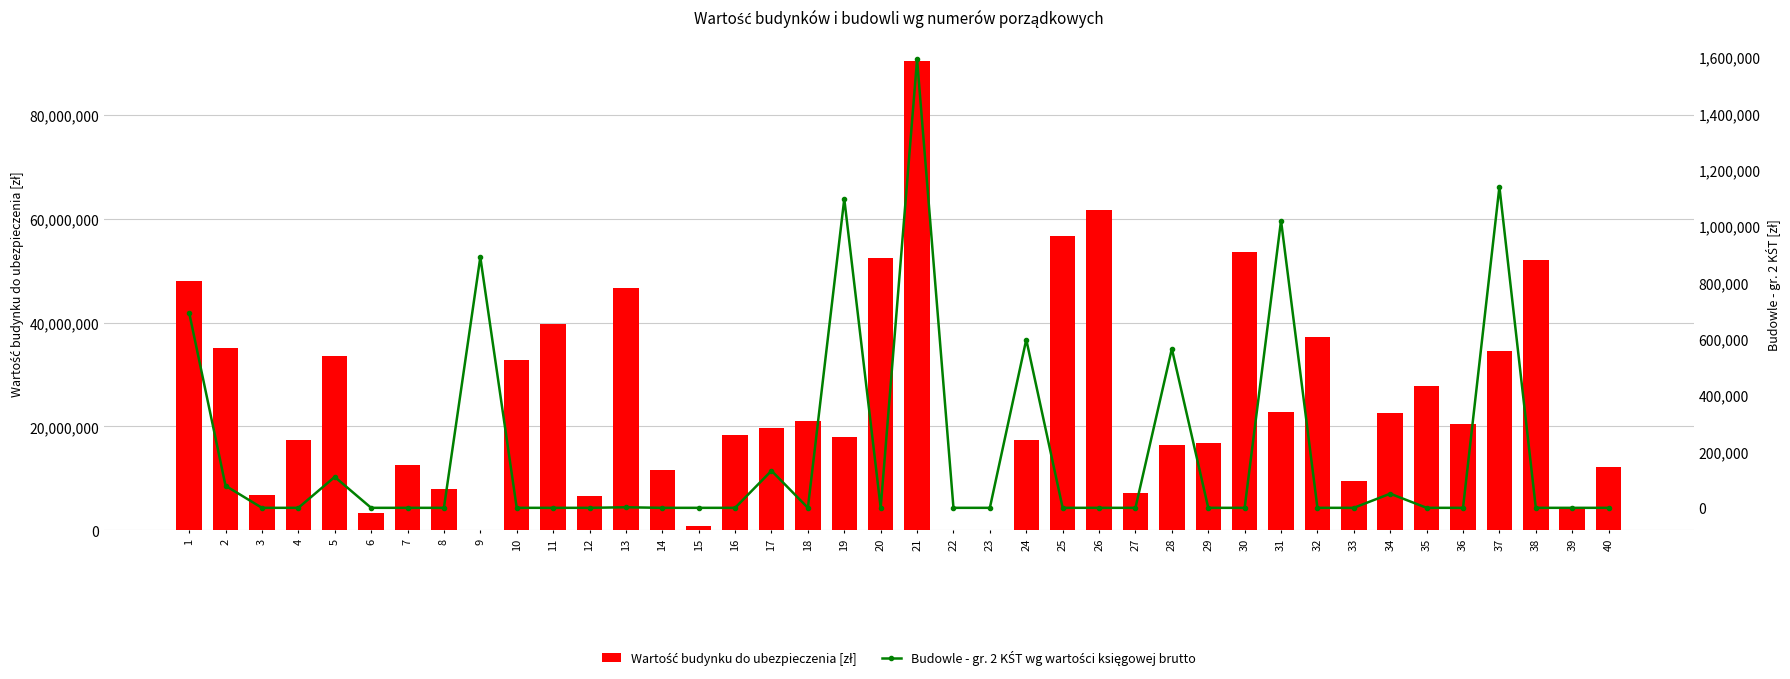

What is the difference between the Wartość budynku do ubezpieczenia [zł] values at 36 and 22?

20424271.5